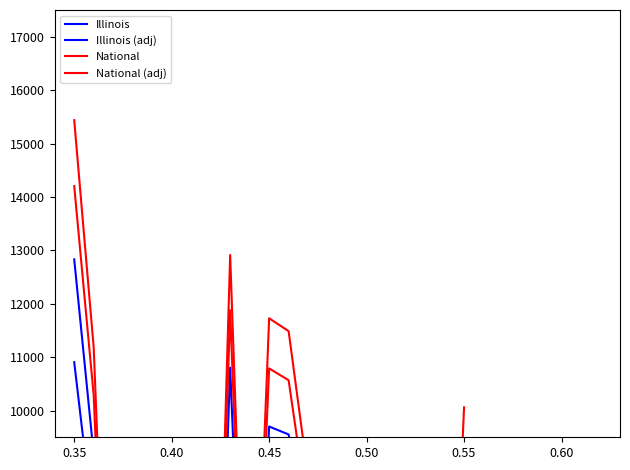

Count the number of data series in this chart.

4